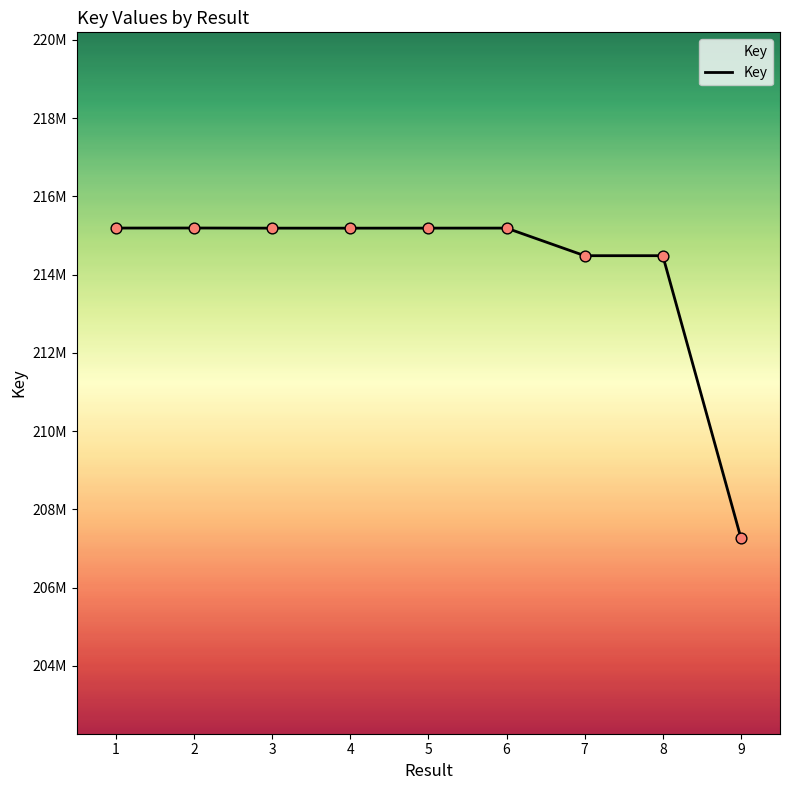

Which has a higher value, 2 or 6?

2